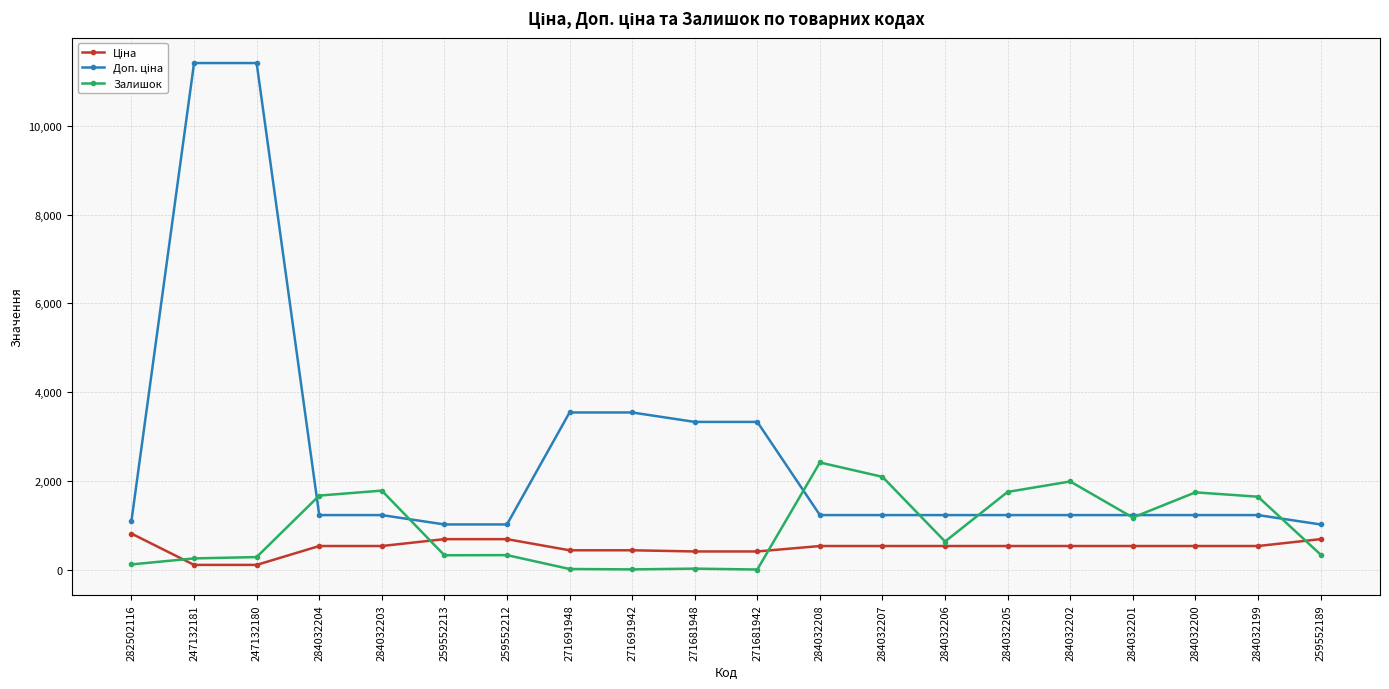

What is the spread (max minus min) of values at 284032208?

1880.0